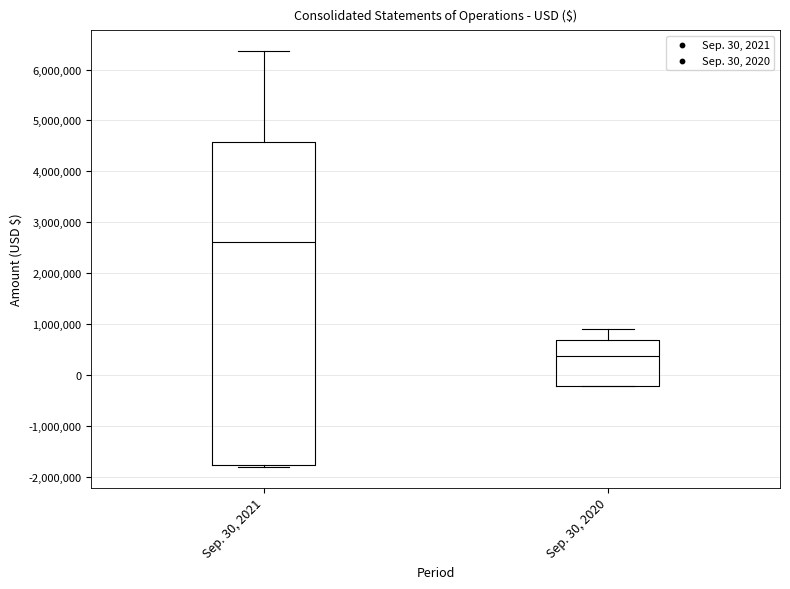

Which box's median line is the lowest?

Sep. 30, 2020